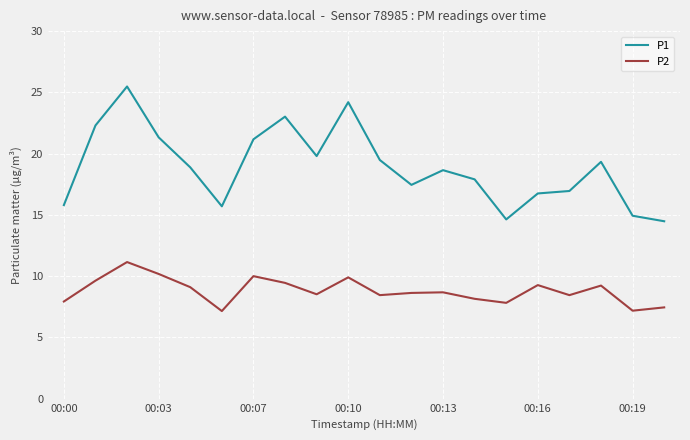

True or false: P1 and P2 cross at least once.

False